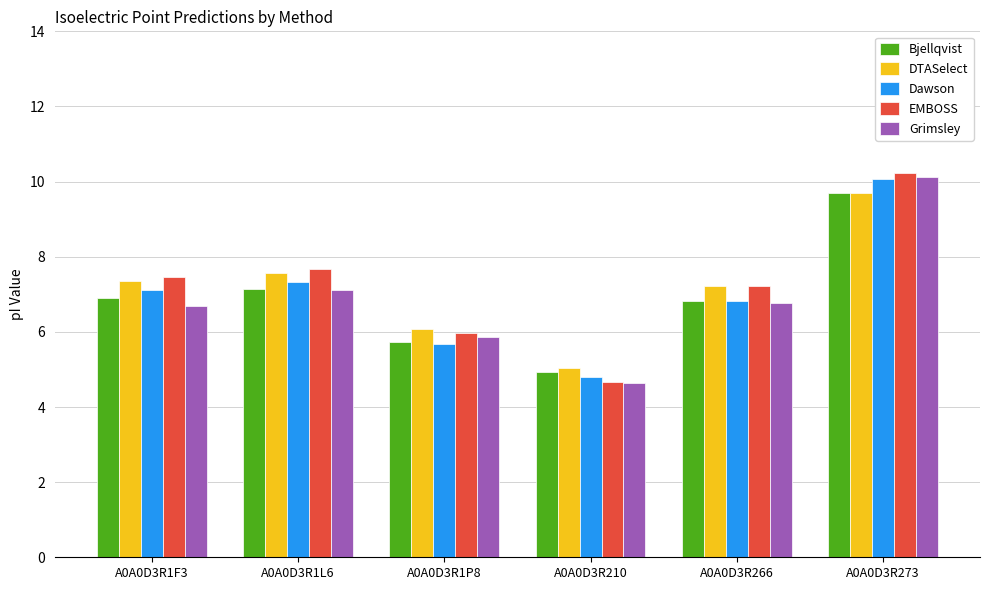

The EMBOSS series shows 10.2 at A0A0D3R273. True or false?

True